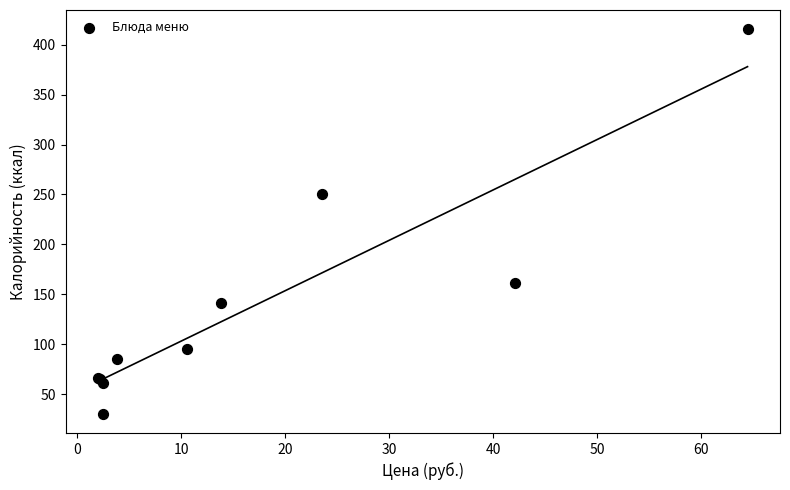

What Y value in the scatter plot is closest to 222?

250.7